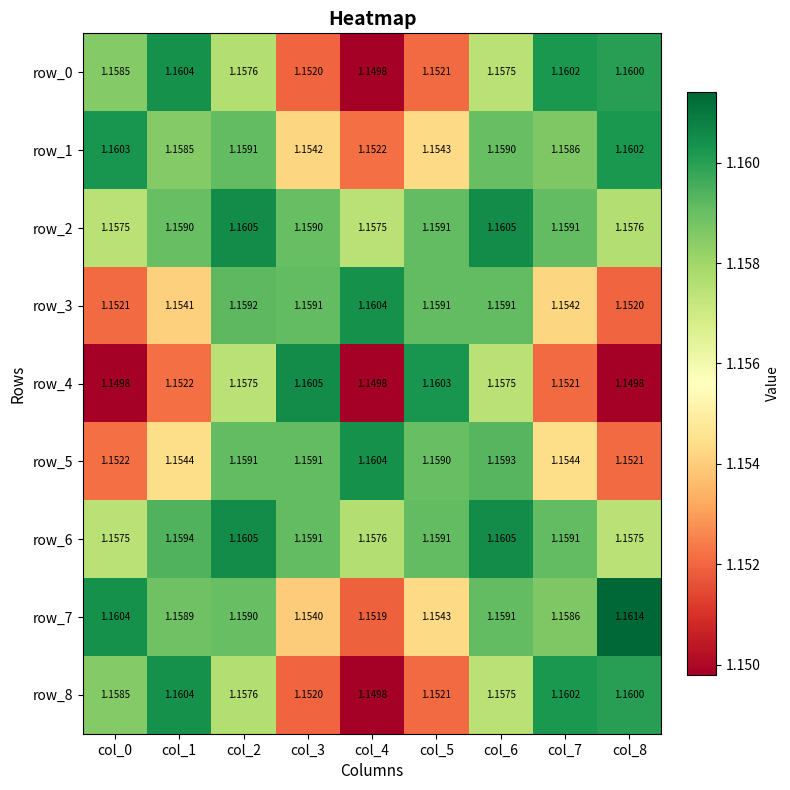

Is the value of row_1 at col_7 greater than the value of row_2 at col_3?

No